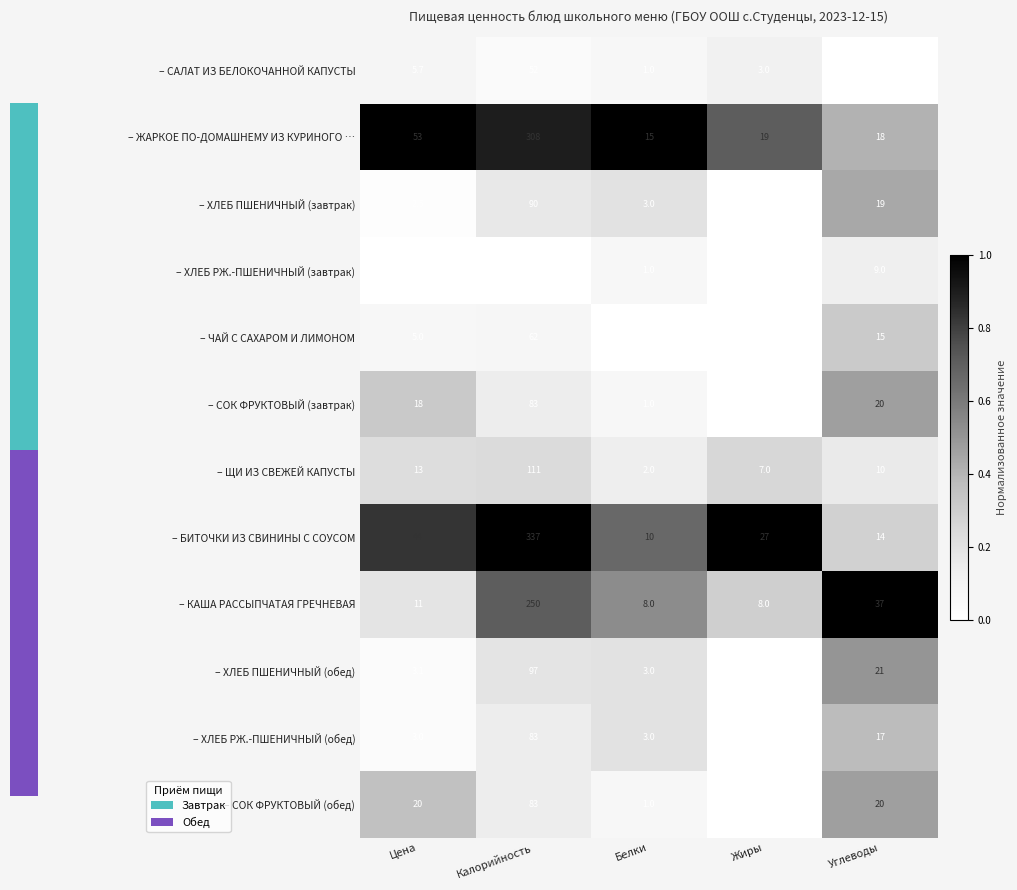

What is the total value across all series at Калорийность?

1597.0